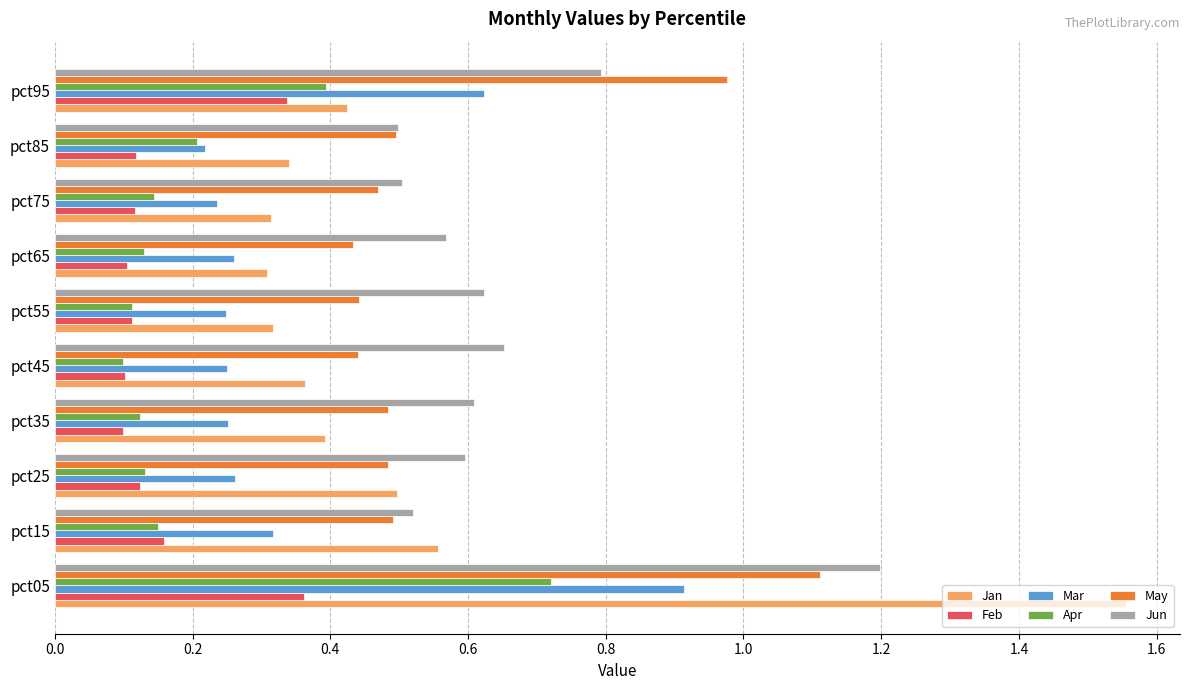

Which series has the largest range (max minus min)?

Jan